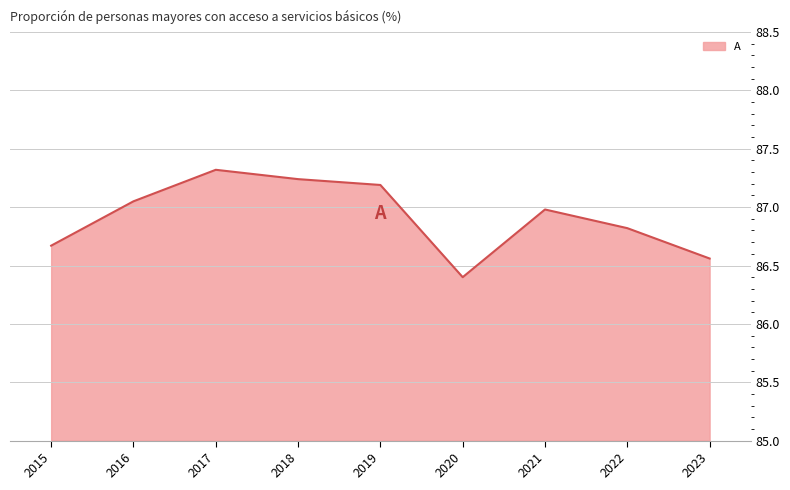

What is the average value?

86.9